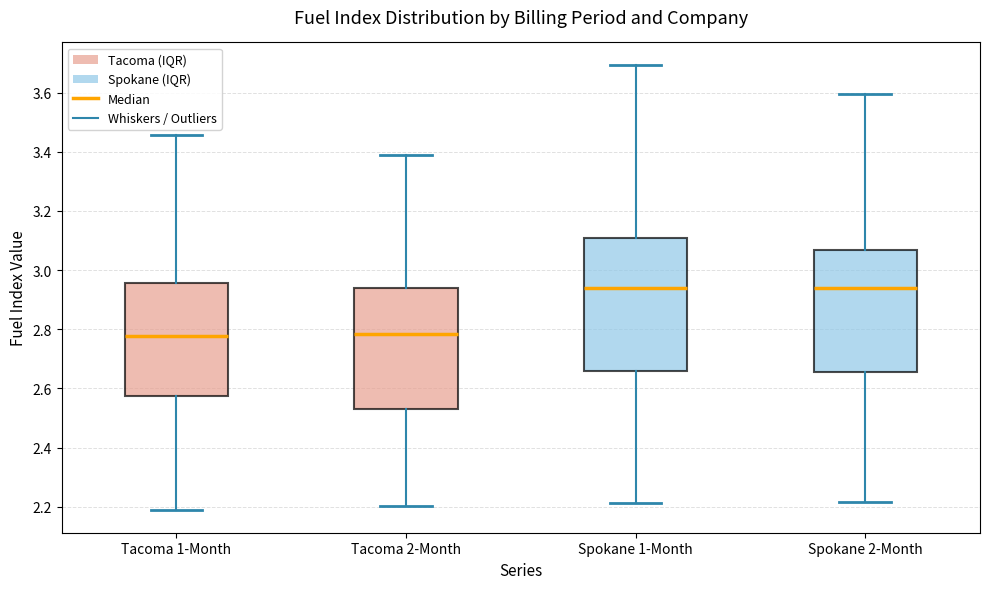

Reading left to right, transcribe this box plot: for each box, give where its median line is, the range the box spans, and where its two whiskers end, as read against the y-axis. The values are not printed on the chart, so give them approximately, as read against the axis.

Tacoma 1-Month: median 2.78, box 2.58 to 2.96, whiskers 2.18 to 3.46
Tacoma 2-Month: median 2.78, box 2.54 to 2.94, whiskers 2.20 to 3.38
Spokane 1-Month: median 2.94, box 2.66 to 3.10, whiskers 2.22 to 3.70
Spokane 2-Month: median 2.94, box 2.66 to 3.06, whiskers 2.22 to 3.60